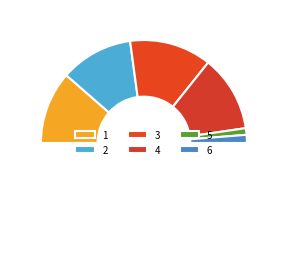

Count the number of slices in the pie.

7